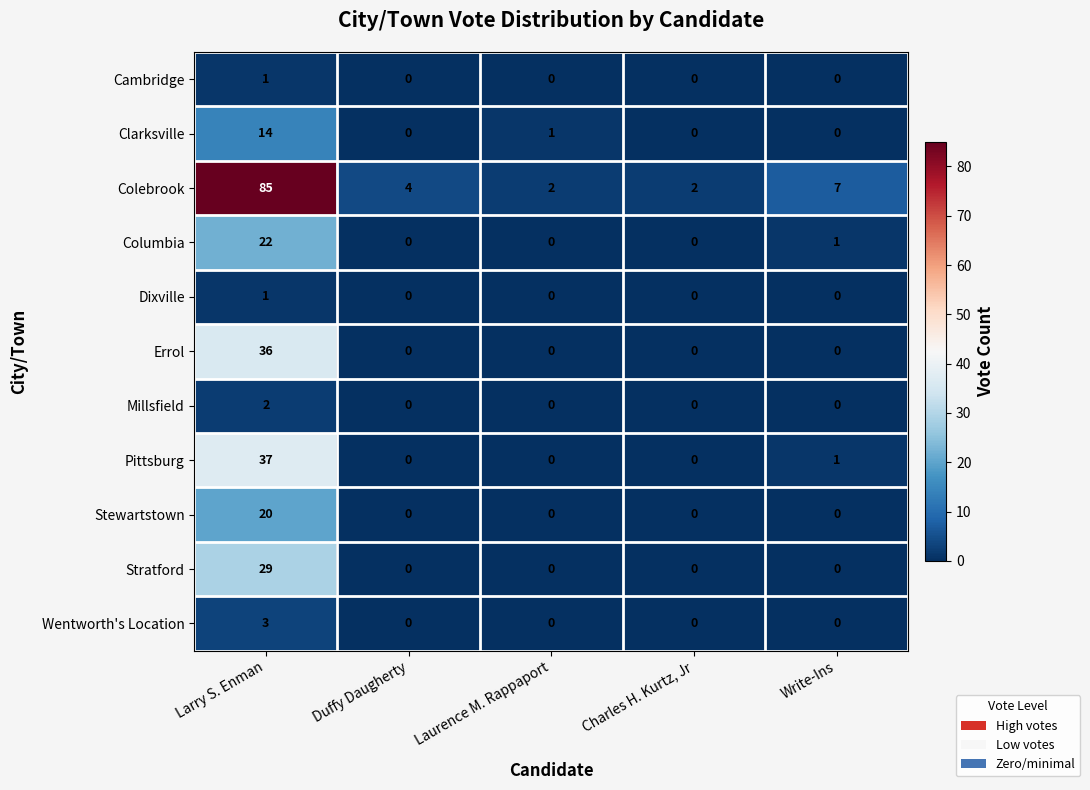

Between Charles H. Kurtz, Jr and Write-Ins, which series saw the biggest shift?

Colebrook